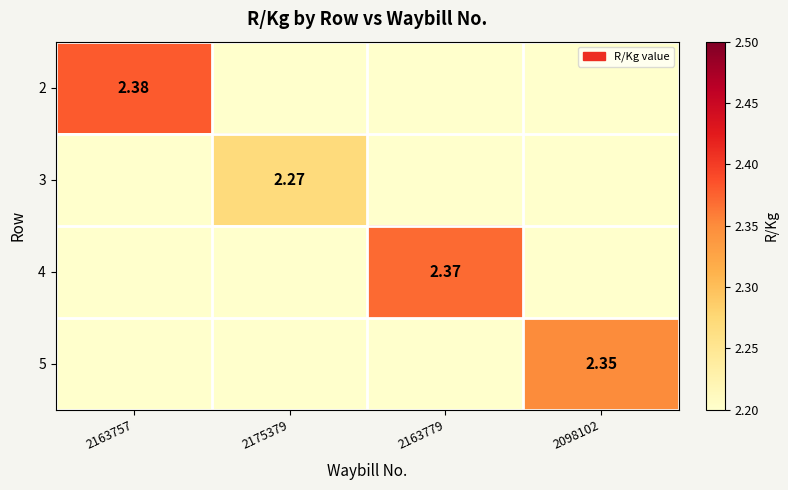

List the series in order of their peak value, highest first.

2, 4, 5, 3